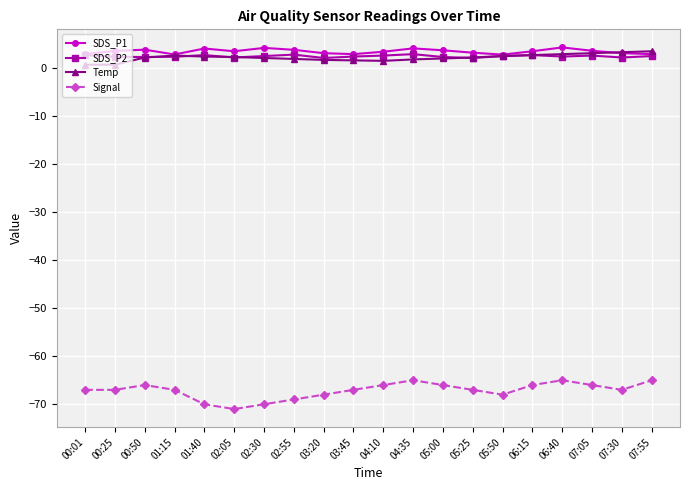

True or false: SDS_P1 has more than 1 points higher than both neighbors.

True